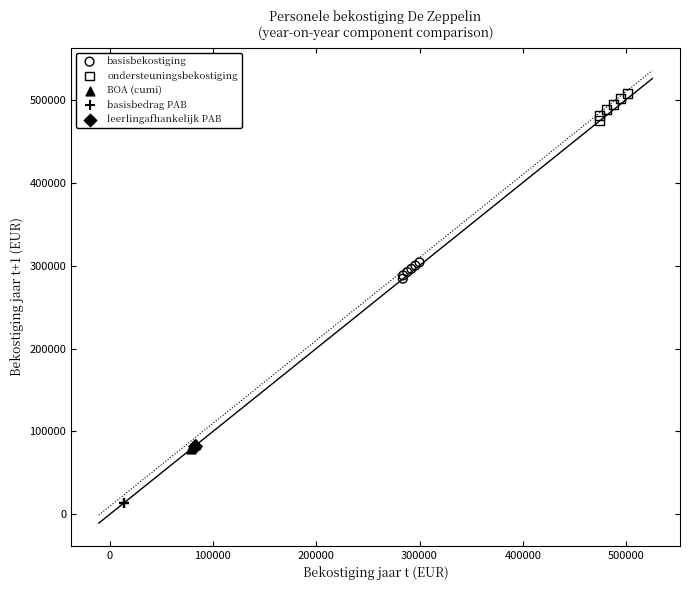

Which series contains the highest Y value?

ondersteuningsbekostiging